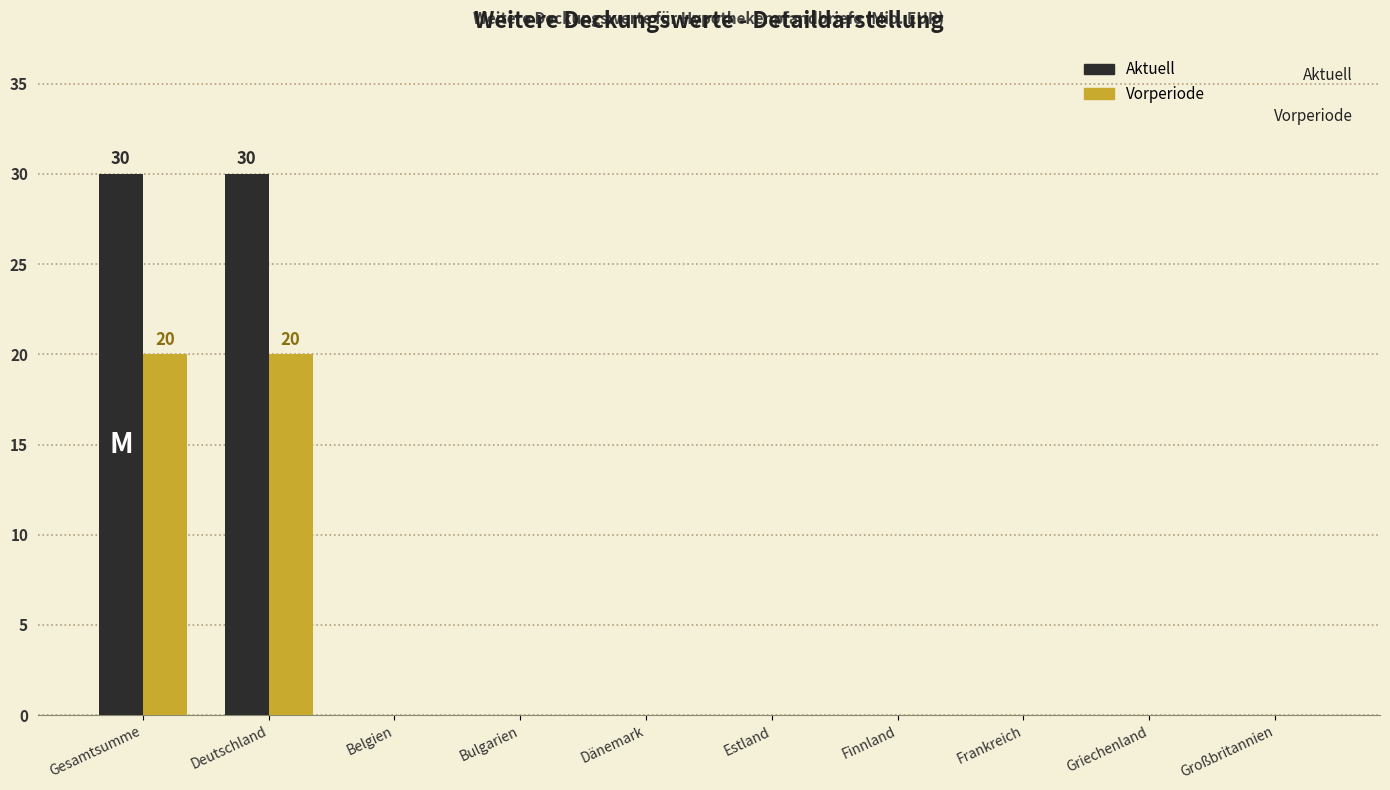

What is the maximum value shown in the chart?

30